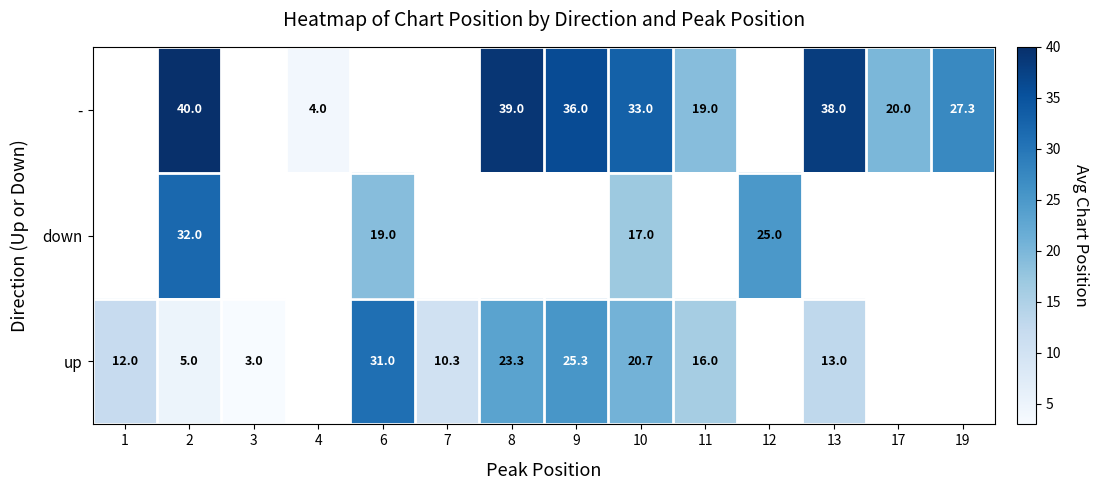

Is the value of row_2 at 6 greater than the value of row_0 at 6?

No